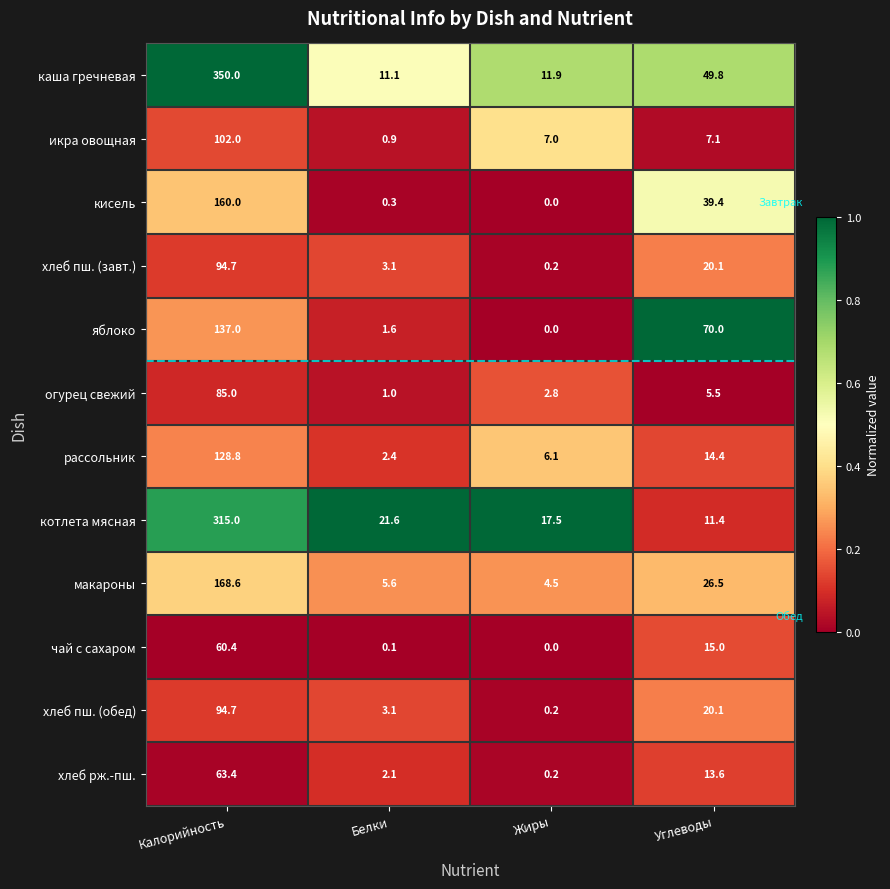

Read the огурец свежий value at Калорийность.

85.0